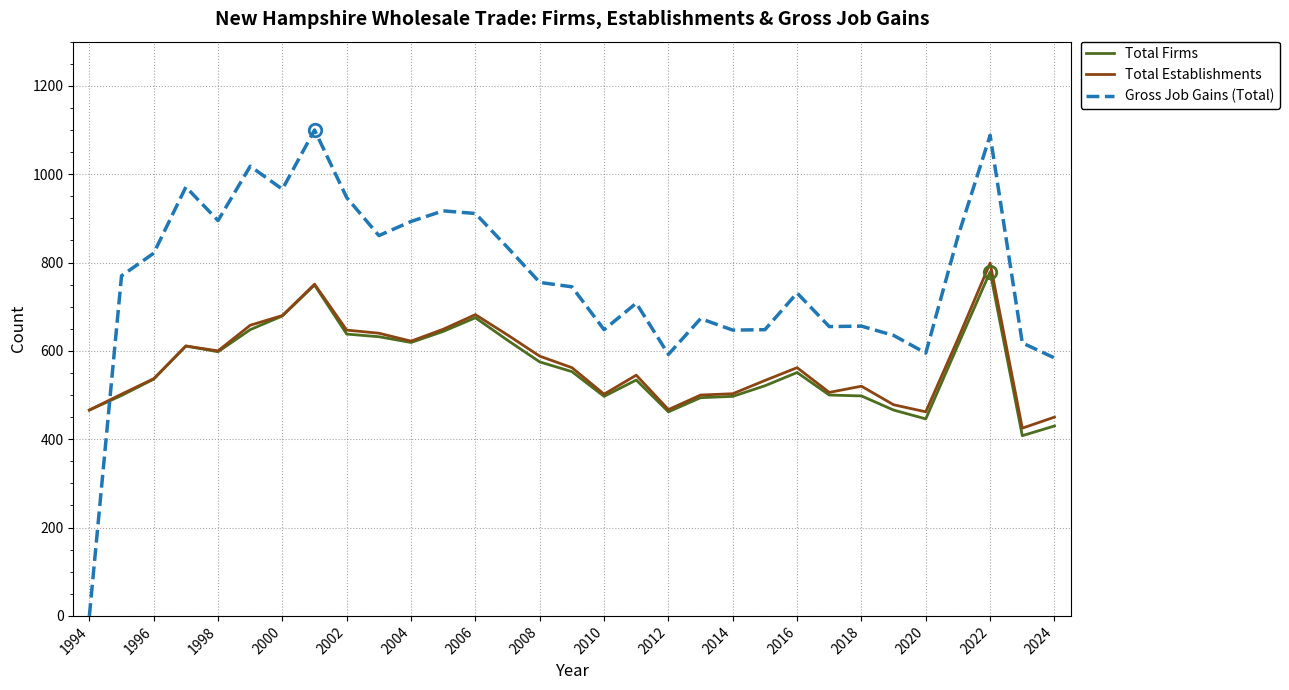

True or false: Gross Job Gains (Total) and Total Establishments intersect in this chart.

True